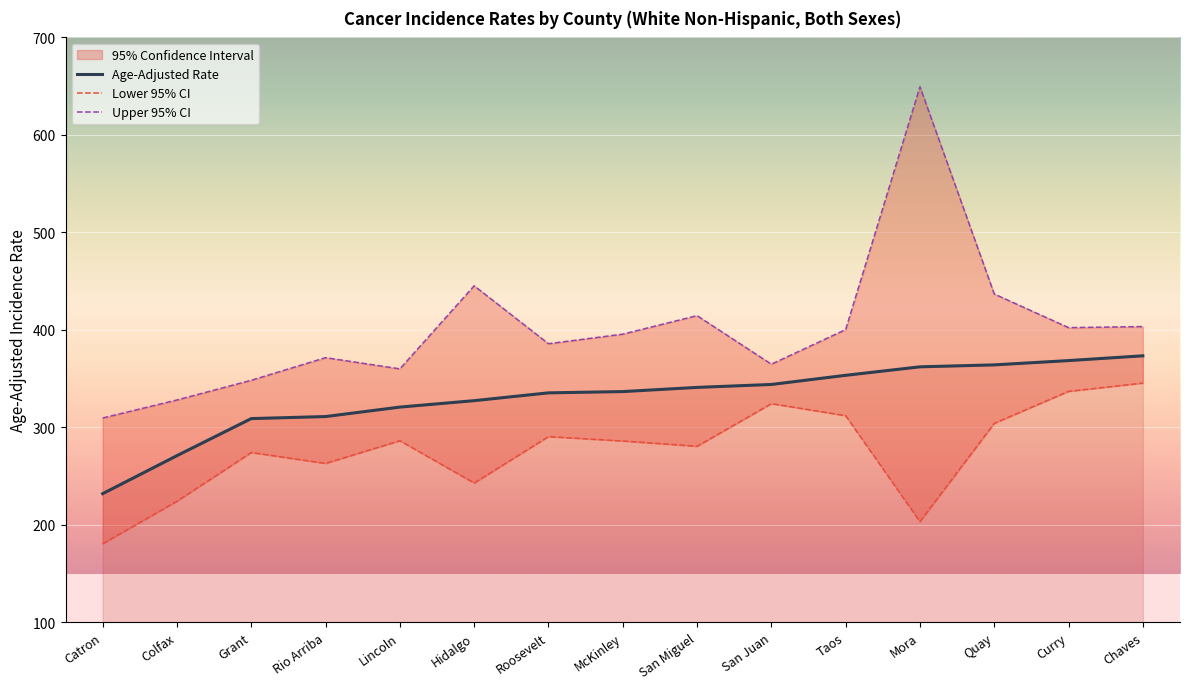

How many data points in Upper 95% CI are above 395?

8